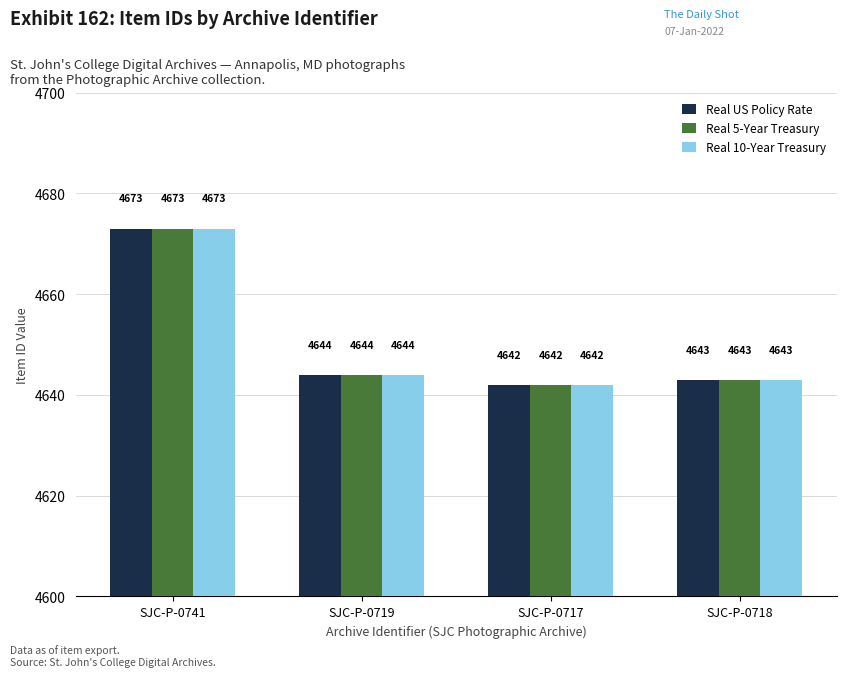

What is the value of the Real 5-Year Treasury bar at the 4th from the left?

4643